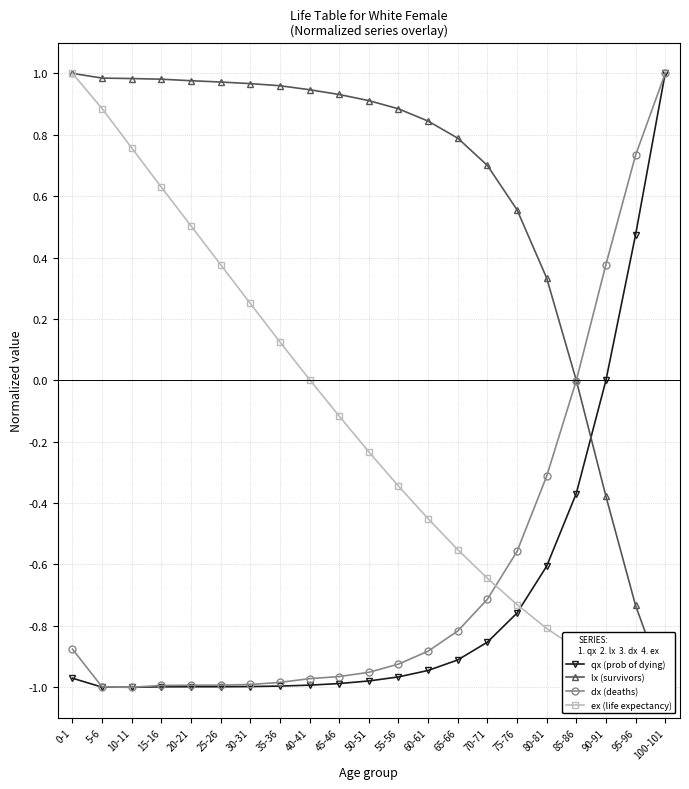

The qx (prob of dying) series shows -0.0 at 90-91. True or false?

True